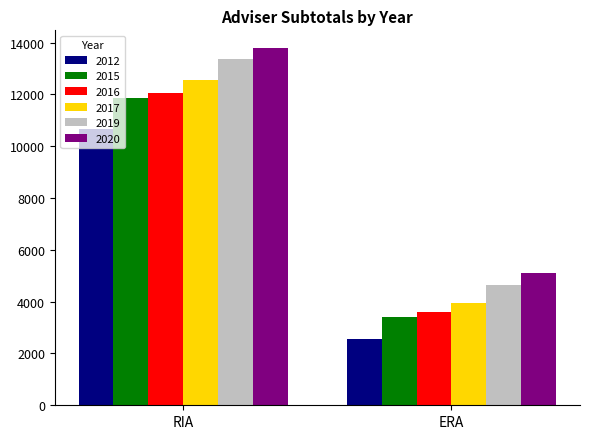

What are all the series names shown in the legend?

2012, 2015, 2016, 2017, 2019, 2020